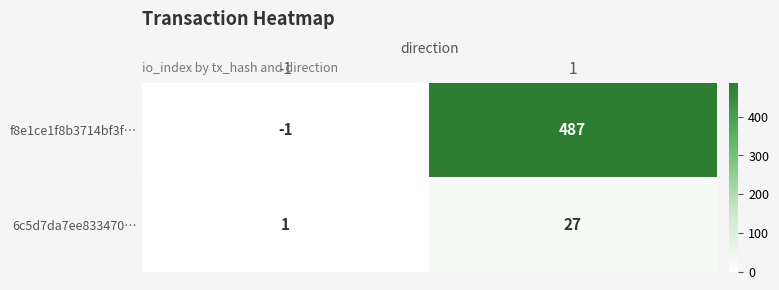

Which series has the largest total across all categories?

f8e1ce1f8b3714bf3f…